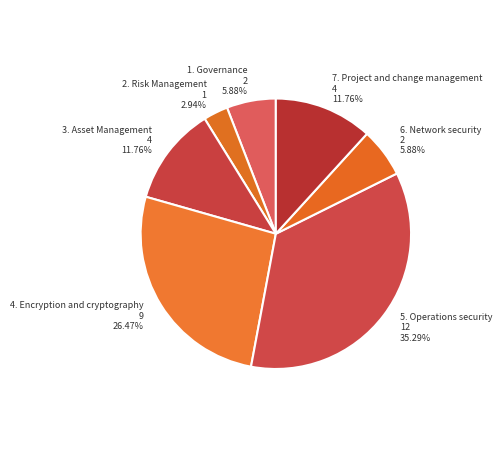

To the nearest percent, what is the average slice percentage?

14%